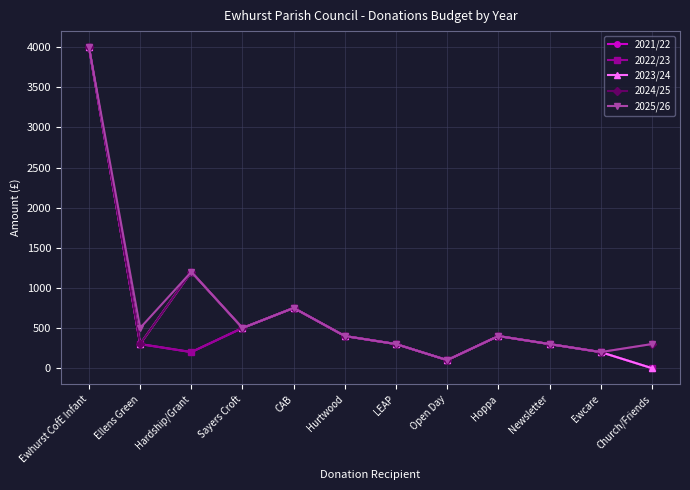

What is the difference between the highest and lowest values at Ellens Green?

200